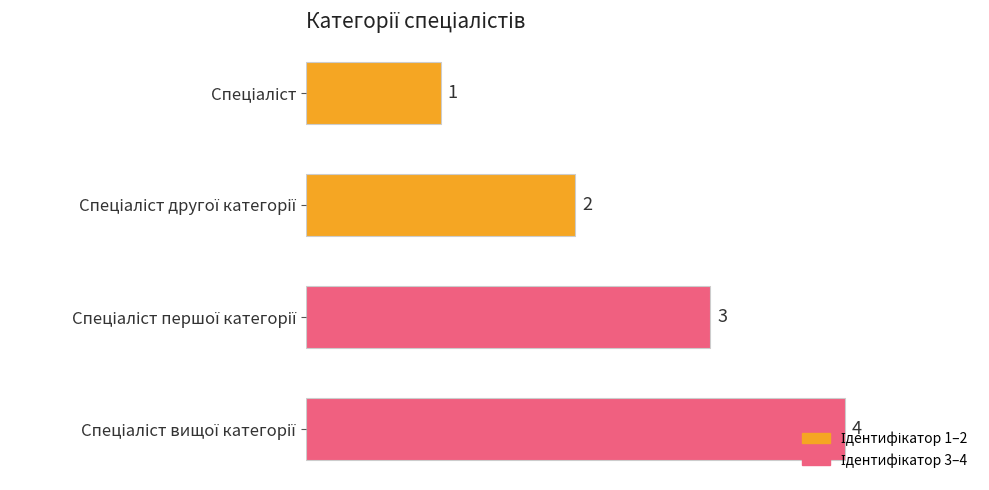

Count the values in the range 2 to 4.

3